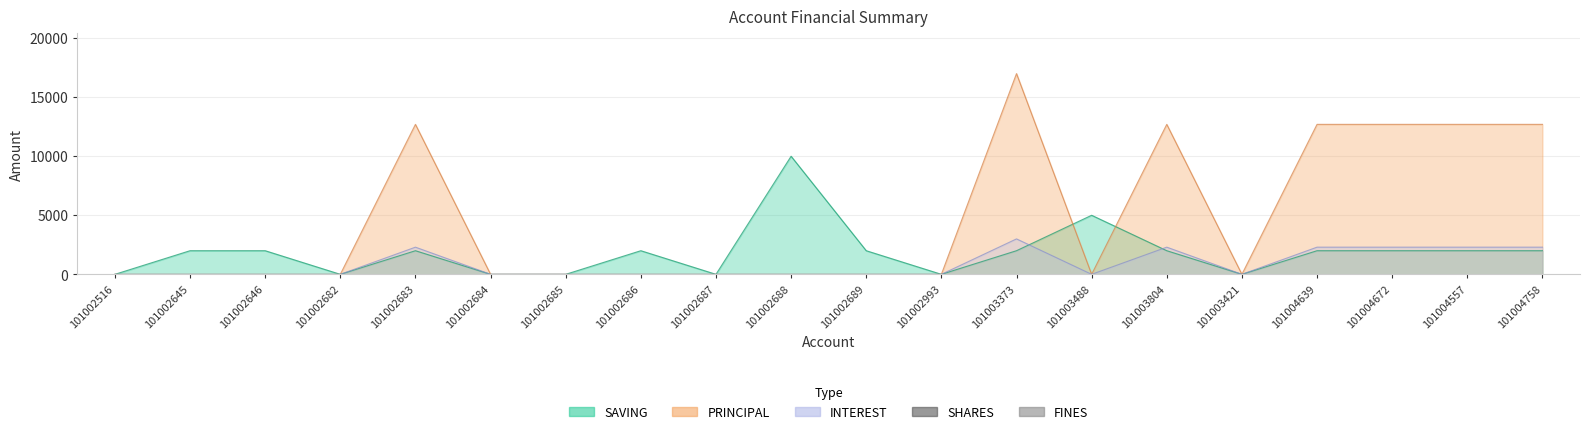

What is the value of the INTEREST bar at the 13th from the left?

3000